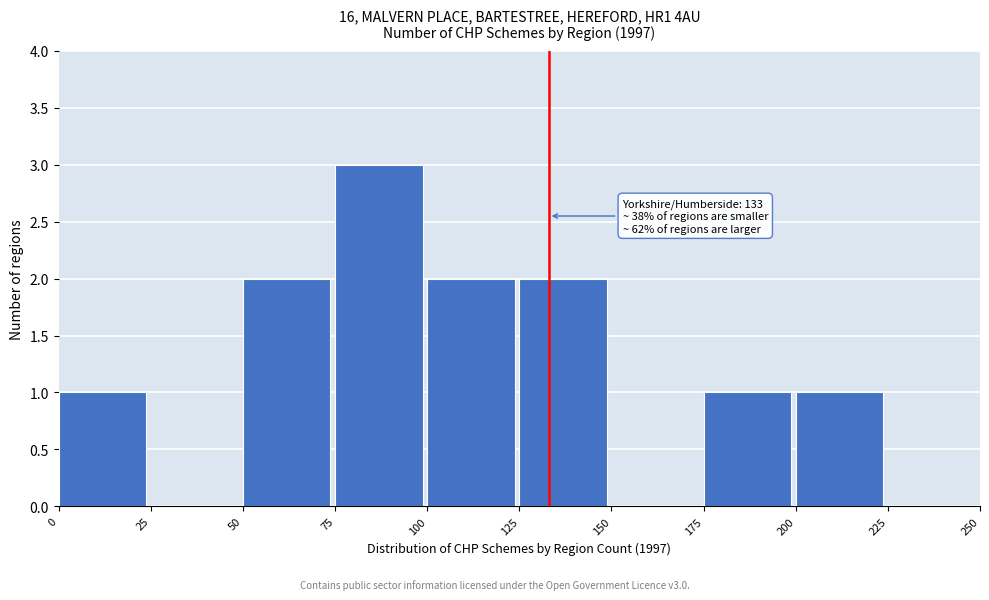

Which range on the x-axis has the tallest bar?

75 to 100